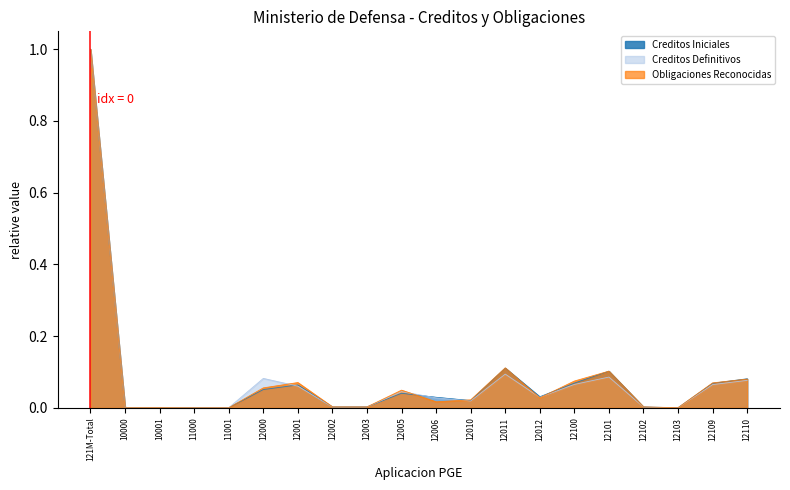

How many data points does each series have?

20